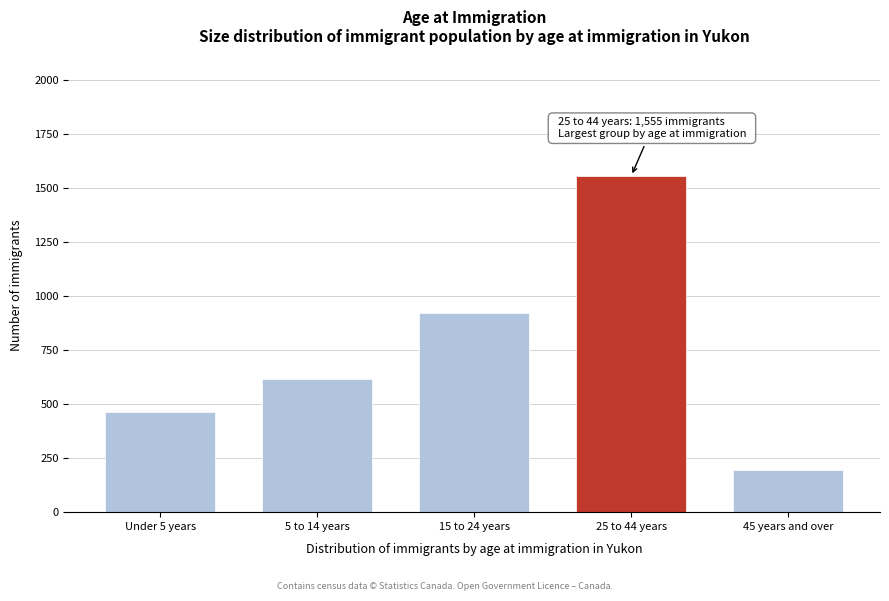

Reading right to left, transcribe all the data shown in this chart.

195	1555	920	615	465